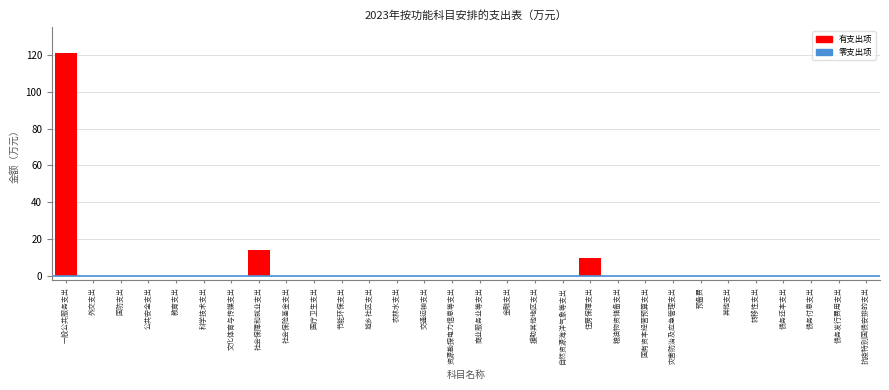

Reading left to right, extract all data points from this chart.

一般公共服务支出=120.8	外交支出=0.0	国防支出=0.0	公共安全支出=0.0	教育支出=0.0	科学技术支出=0.0	文化体育与传媒支出=0.0	社会保障和就业支出=14.0	社会保险基金支出=0.0	医疗卫生支出=0.0	节能环保支出=0.0	城乡社区支出=0.0	农林水支出=0.0	交通运输支出=0.0	资源勘探电力信息等支出=0.0	商业服务业等支出=0.0	金融支出=0.0	援助其他地区支出=0.0	自然资源海洋气象等支出=0.0	住房保障支出=10.0	粮油物资储备支出=0.0	国有资本经营预算支出=0.0	灾害防治及应急管理支出=0.0	预备费=0.0	其他支出=0.0	转移性支出=0.0	债务还本支出=0.0	债务付息支出=0.0	债务发行费用支出=0.0	抗疫特别国债安排的支出=0.0